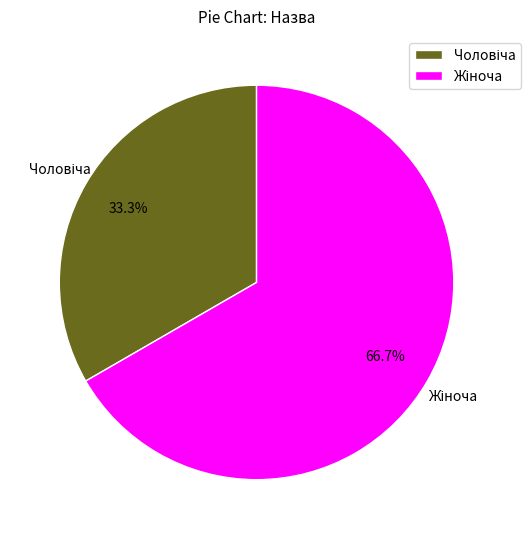

Is there any slice that represents more than half of the pie?

Yes